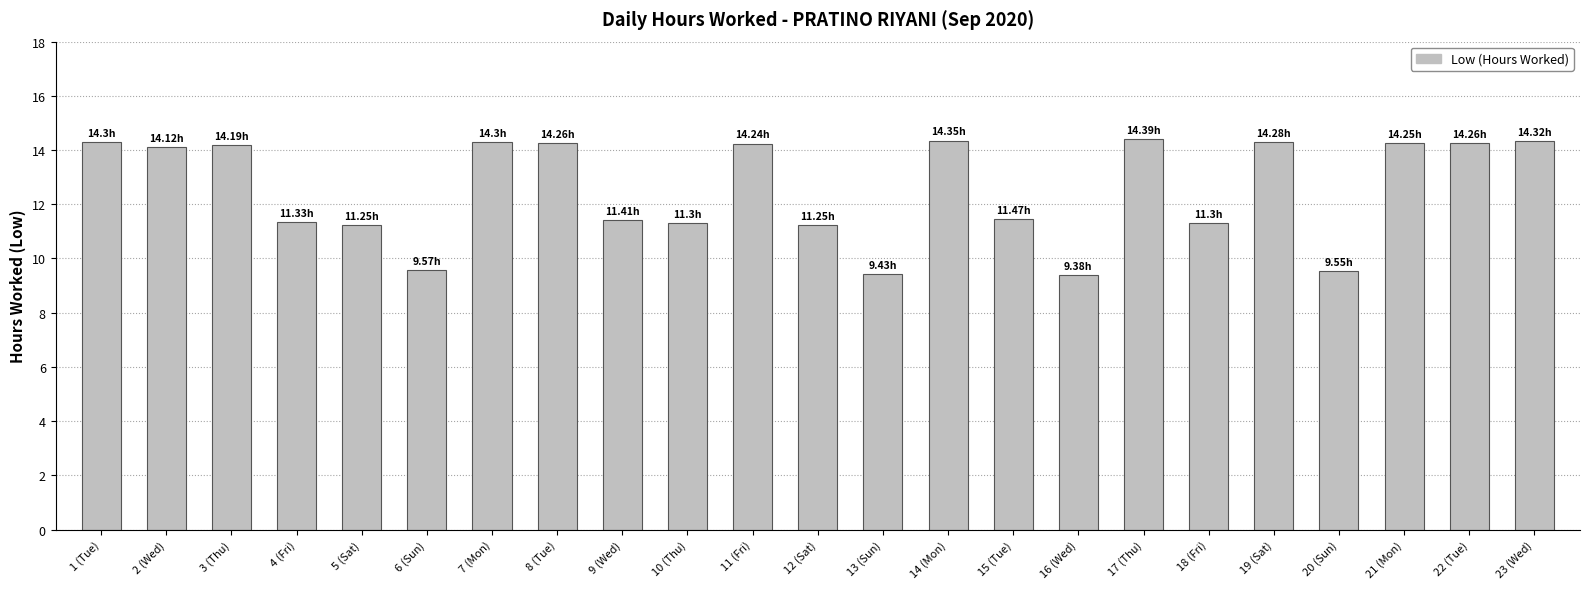

What is the value of the 10th bar from the left?

11.3